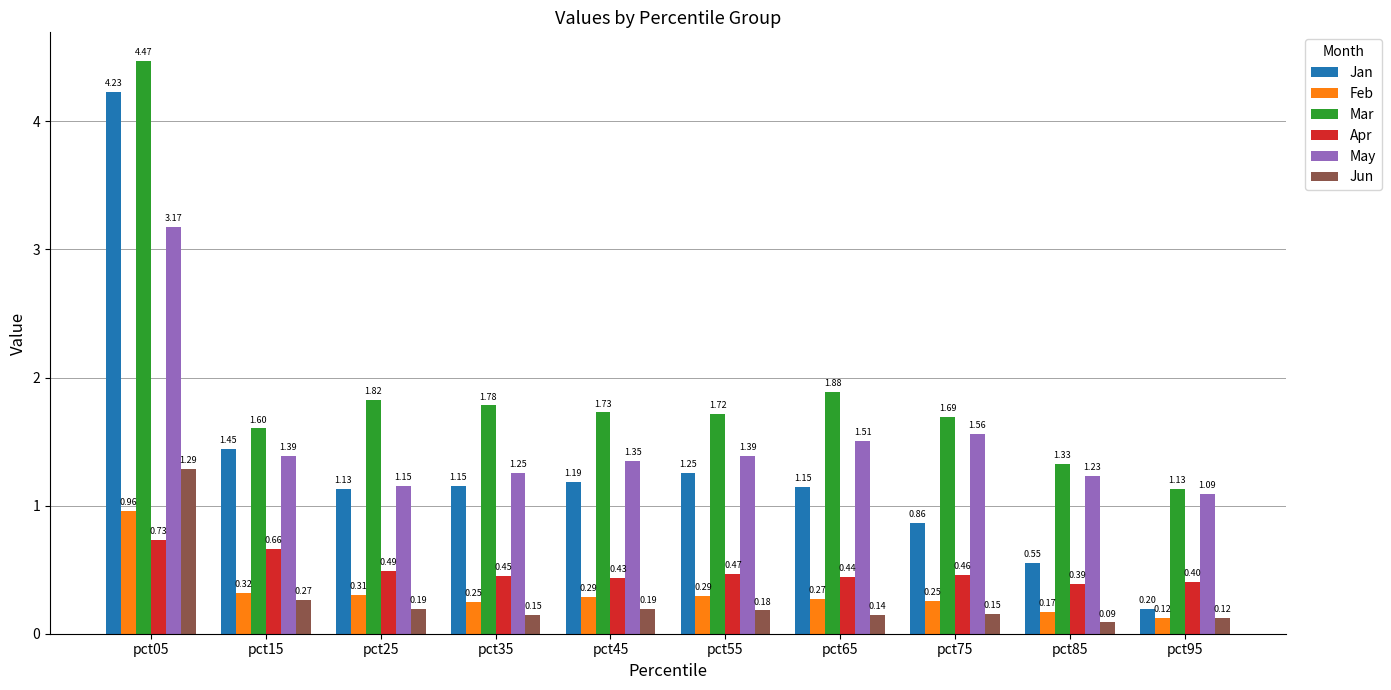

Does the chart contain stacked bars?

No